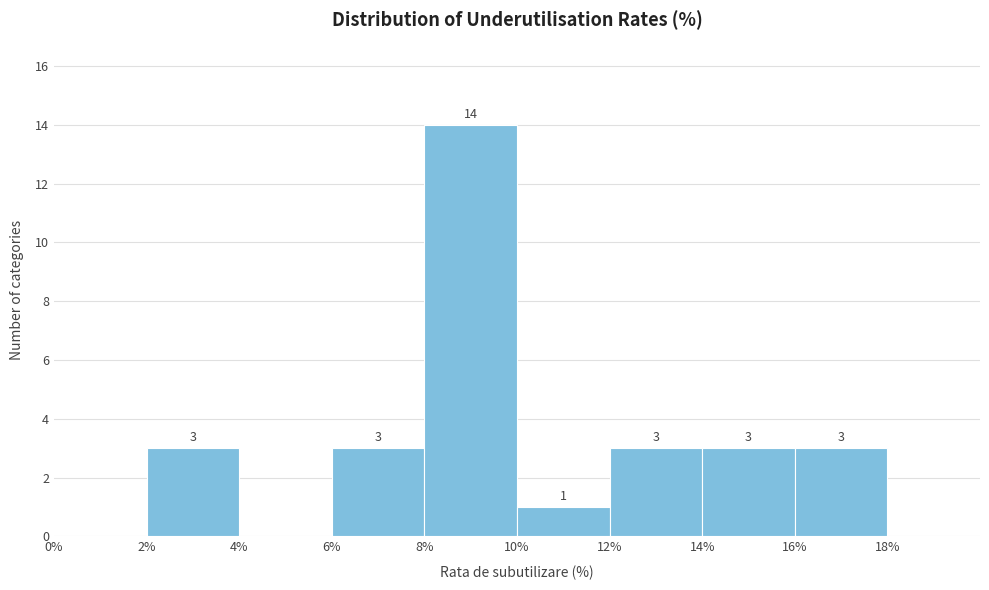

Which range on the x-axis has the tallest bar?

8% to 10%